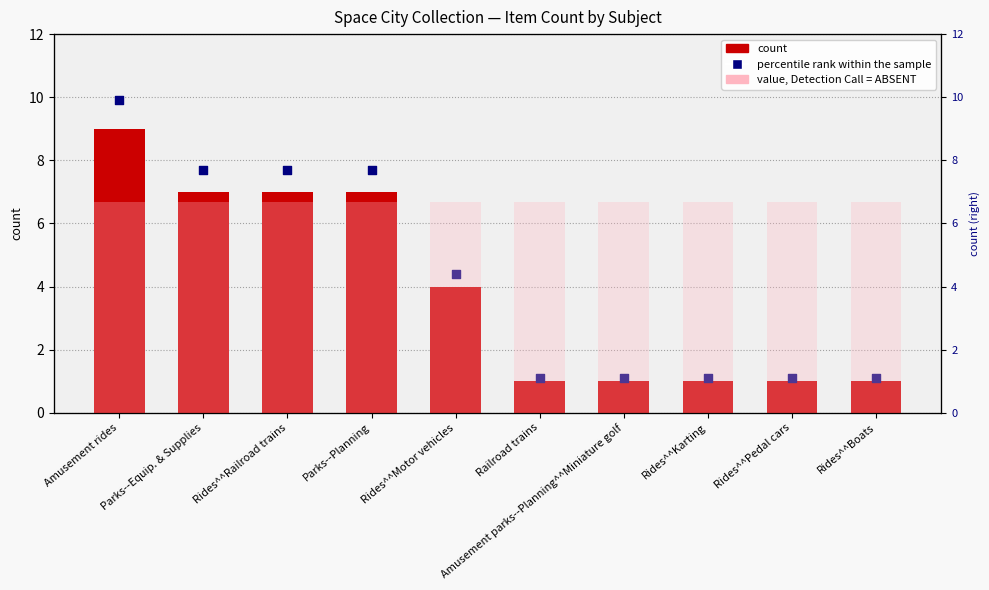

At how many categories does at least one series exceed 6?

10